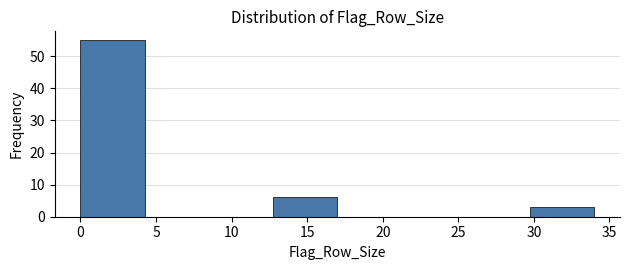

Reading left to right, list every bar in this chart as the range it spans on the x-axis followed by its height. Neither the bar edges nor the heights are printed on the chart, so give them approximately, as read against the axes.

0.00 to 4.25: 55
4.25 to 8.50: 0
8.50 to 12.75: 0
12.75 to 17.00: 6
17.00 to 21.25: 0
21.25 to 25.50: 0
25.50 to 29.75: 0
29.75 to 34.00: 3